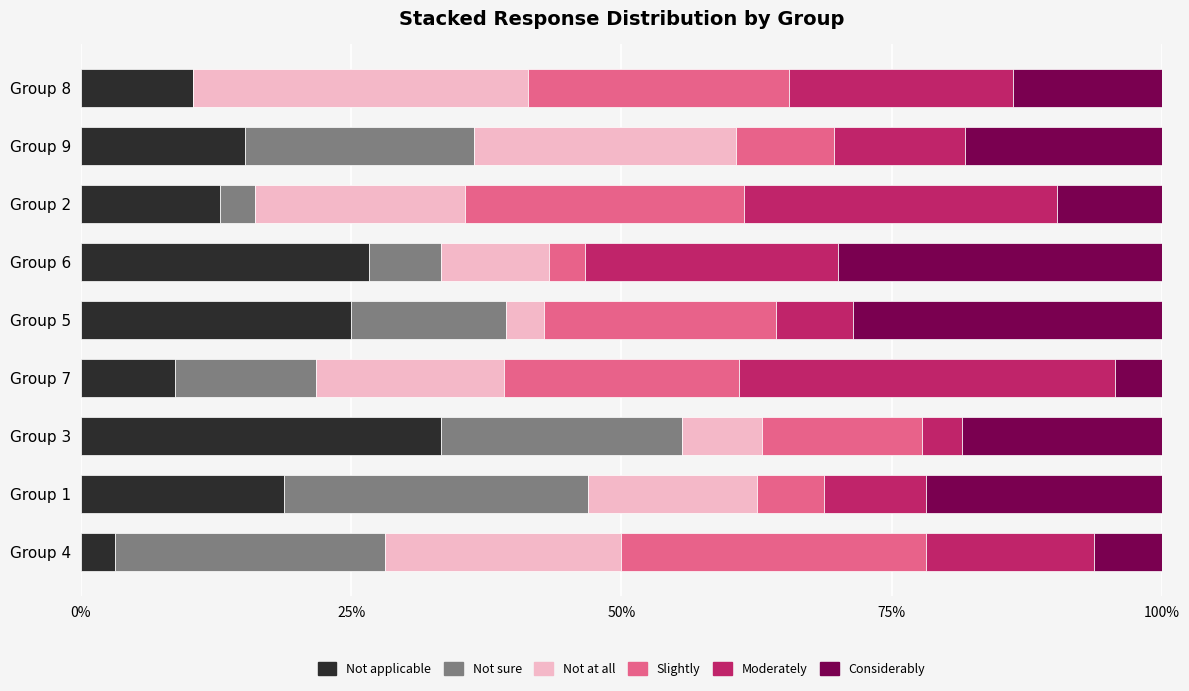

What is the total value across all series at Group 8?

100.0